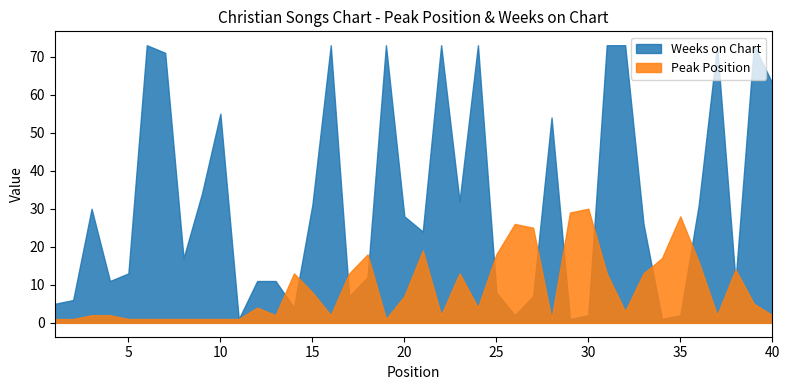

What is the maximum value shown in the chart?

73